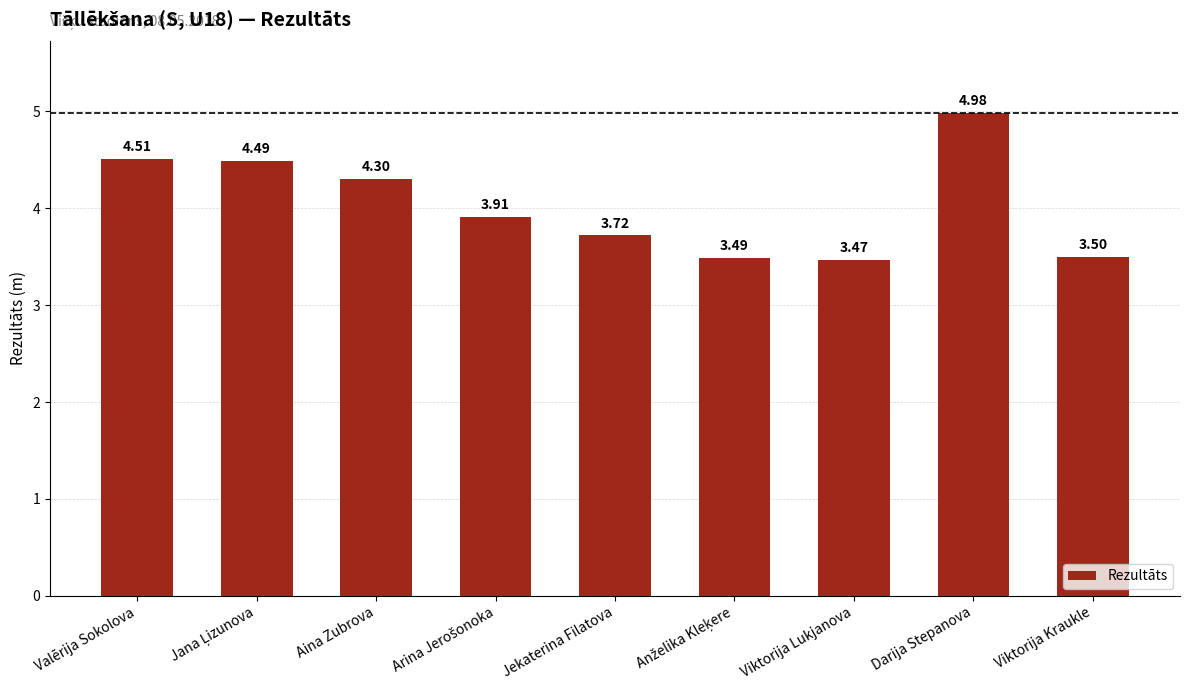

What is the change in value from Aina Zubrova to Viktorija Lukjanova?

-0.8